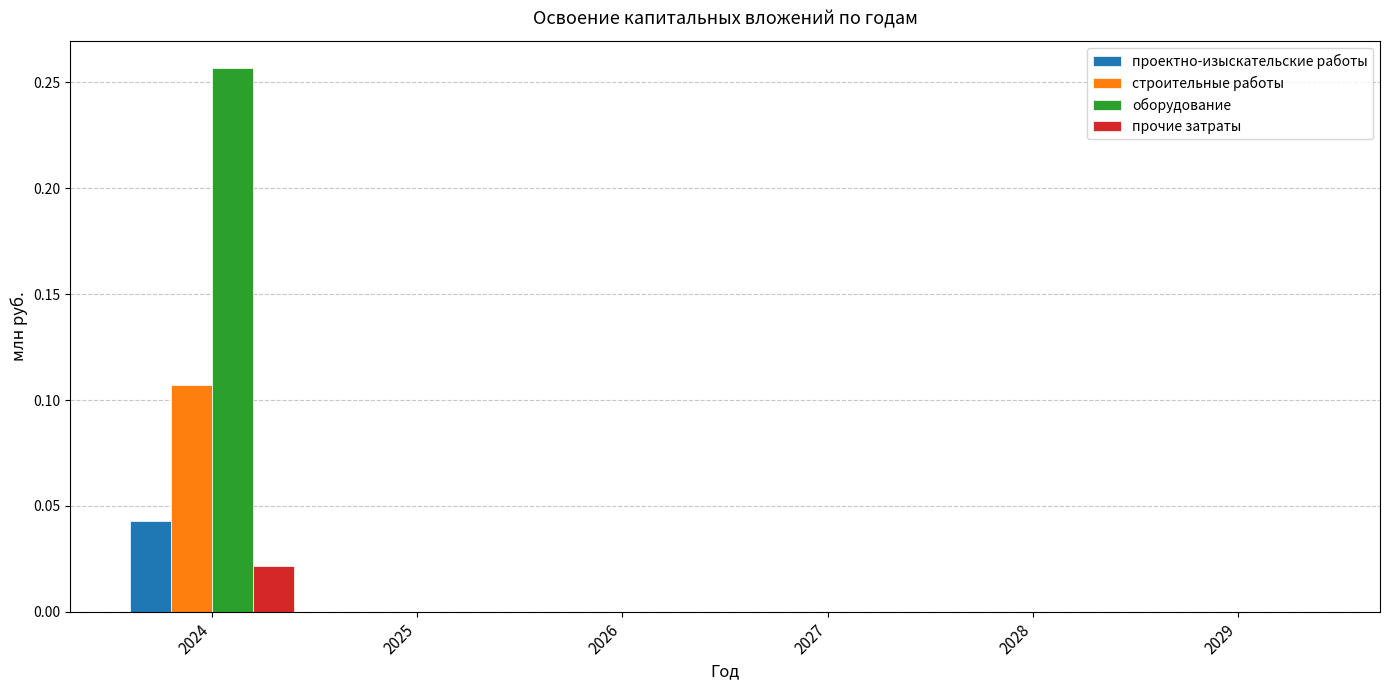

At which category is the sum across all series the highest?

2024